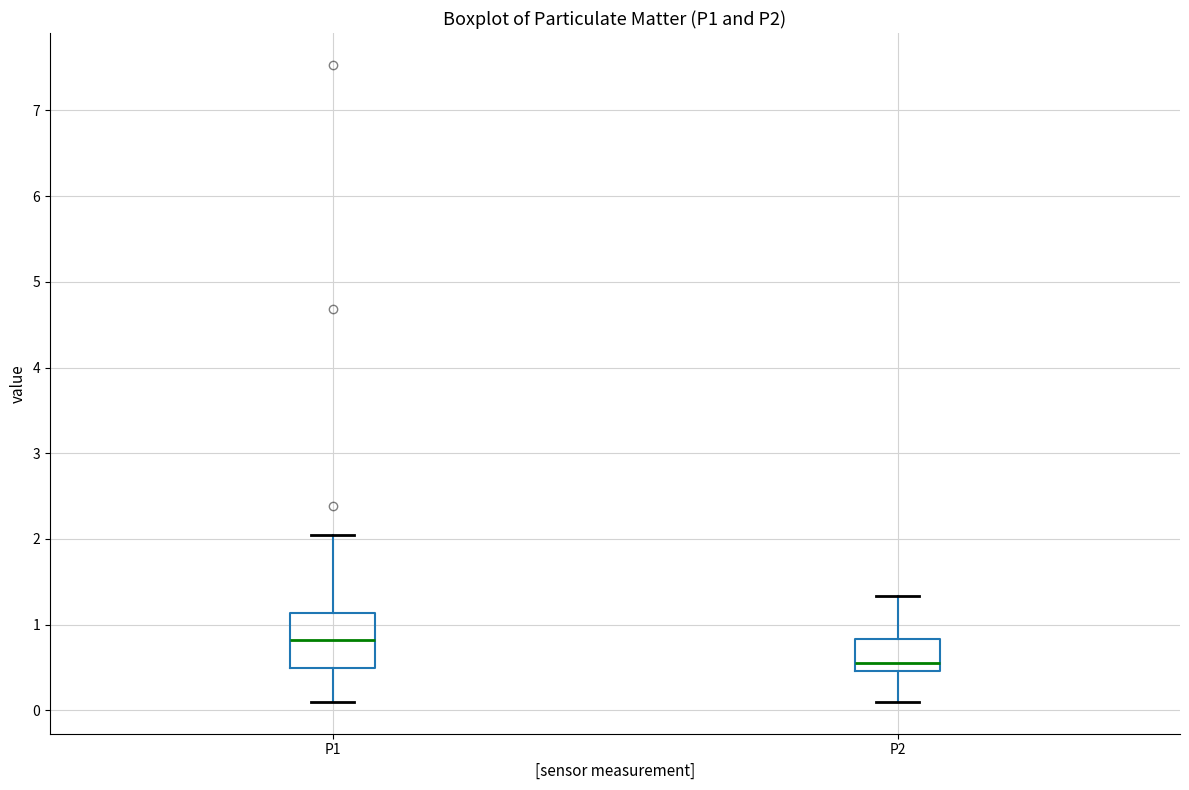

Which box has the highest median line?

P1